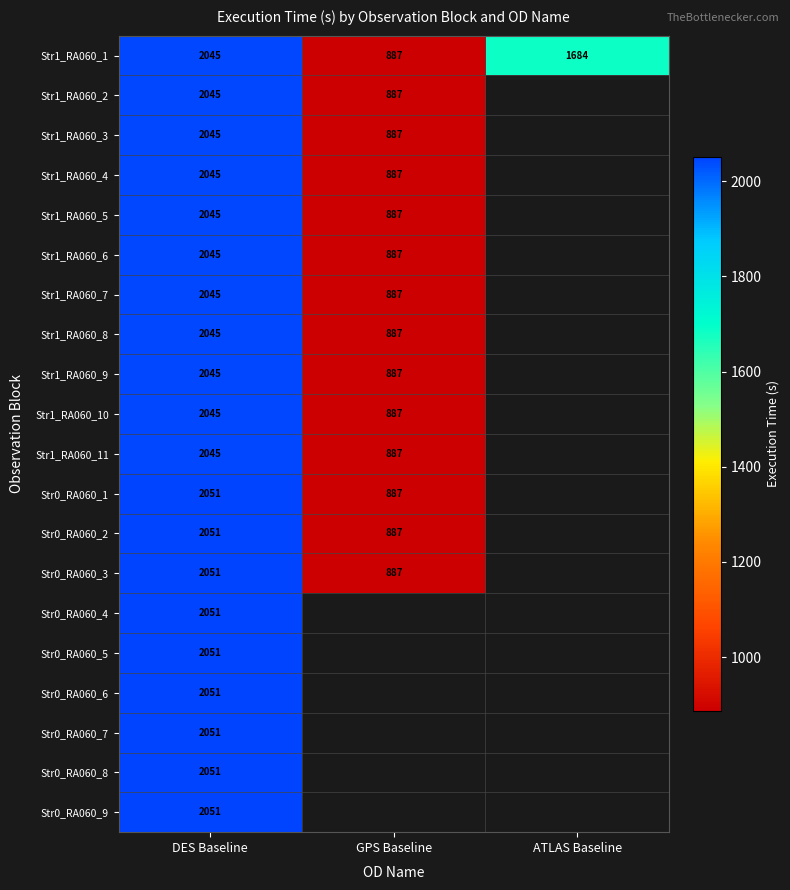

Is the value of Str0_RA060_1 at GPS Baseline greater than the value of Str1_RA060_10 at DES Baseline?

No